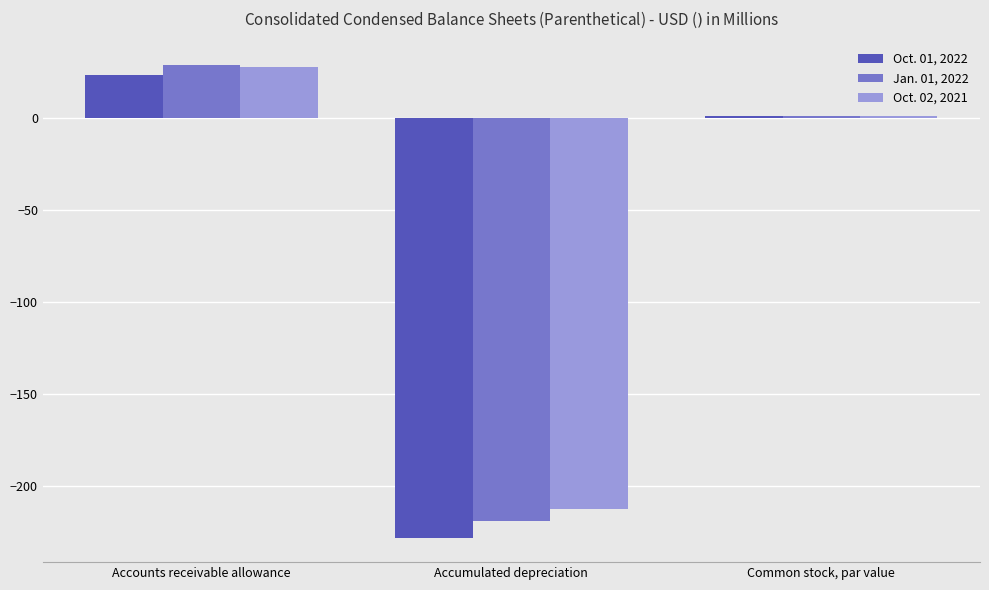

The value of Oct. 01, 2022 at Accounts receivable allowance is 23.0. True or false?

True